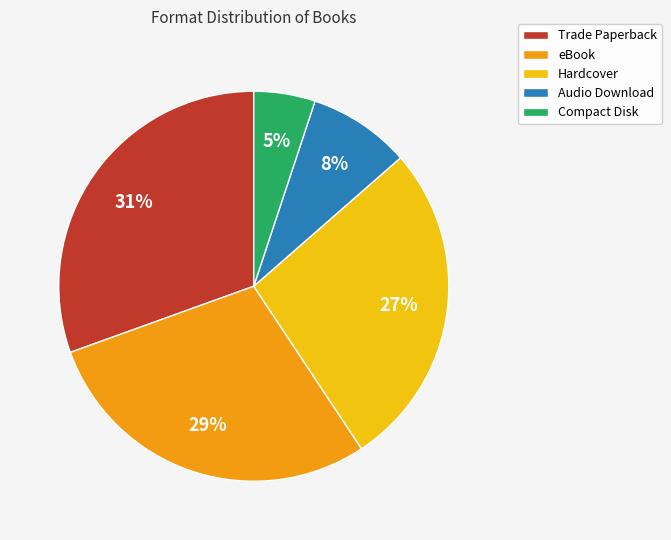

To the nearest percent, what is the combined percentage of eBook and Compact Disk?

34%